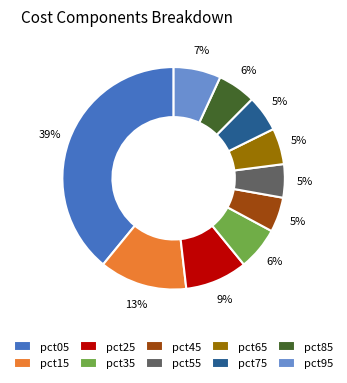

Combined, do pct85 and pct95 account for over 50%?

No